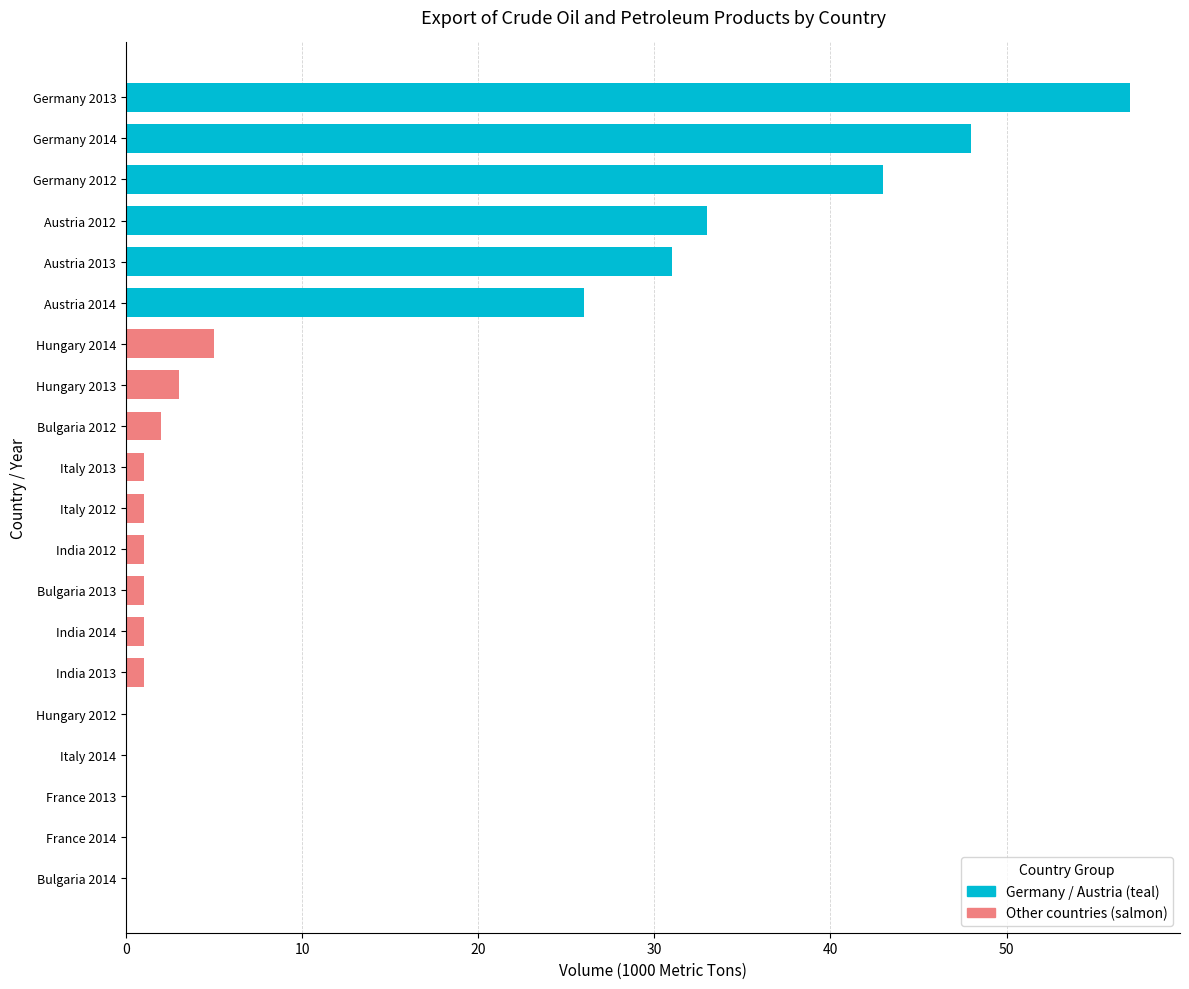

The chart shows a value of -34 at Bulgaria 2014. True or false?

False